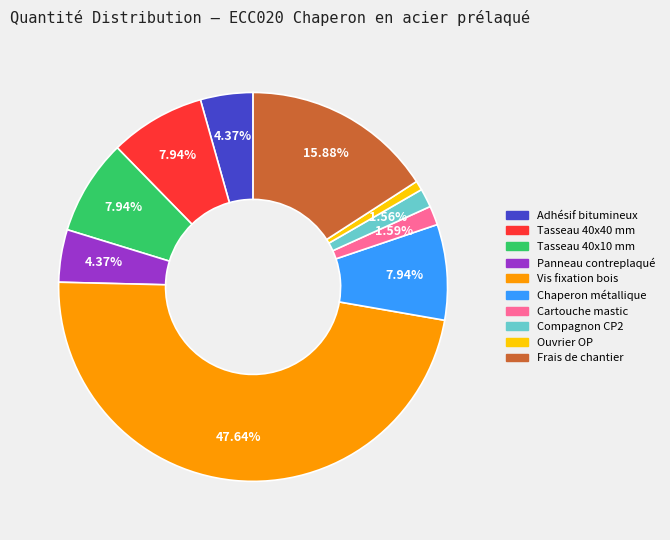

Between Compagnon CP2 and Chaperon métallique, which is larger?

Chaperon métallique